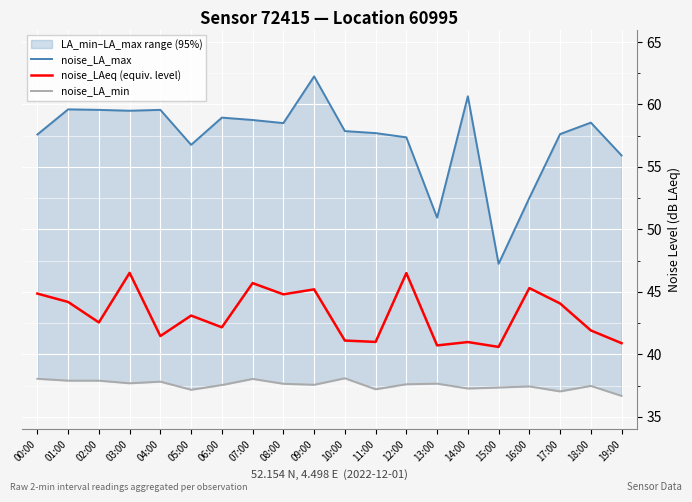

Rank the categories by noise_LA_max value from highest to lowest.

09:00, 14:00, 01:00, 02:00, 04:00, 03:00, 06:00, 07:00, 18:00, 08:00, 10:00, 11:00, 17:00, 00:00, 12:00, 05:00, 19:00, 16:00, 13:00, 15:00